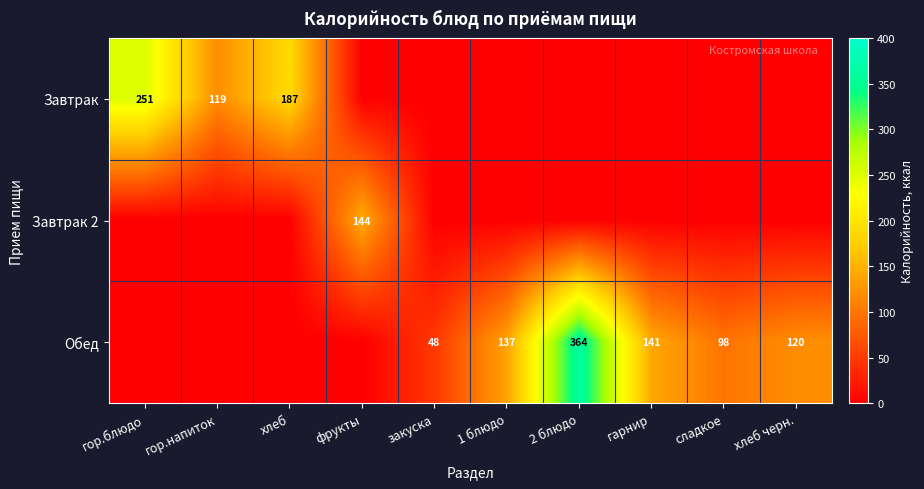

The Завтрак series shows 171 at гор.напиток. True or false?

False